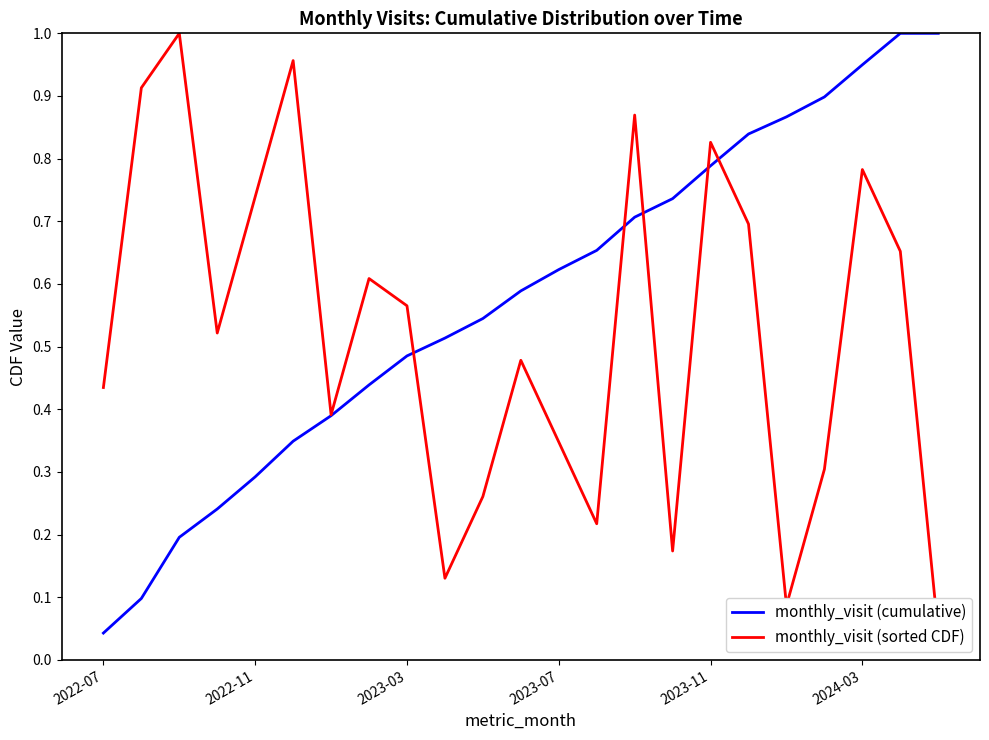

How many times do monthly_visit (cumulative) and monthly_visit (sorted CDF) cross each other?

5